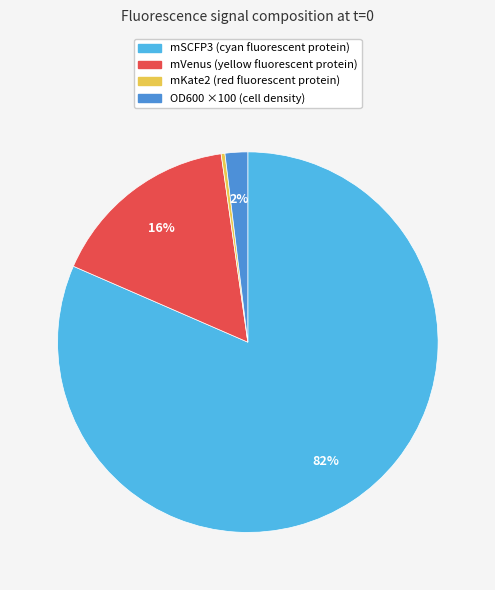

To the nearest percent, what is the average slice percentage?

25%